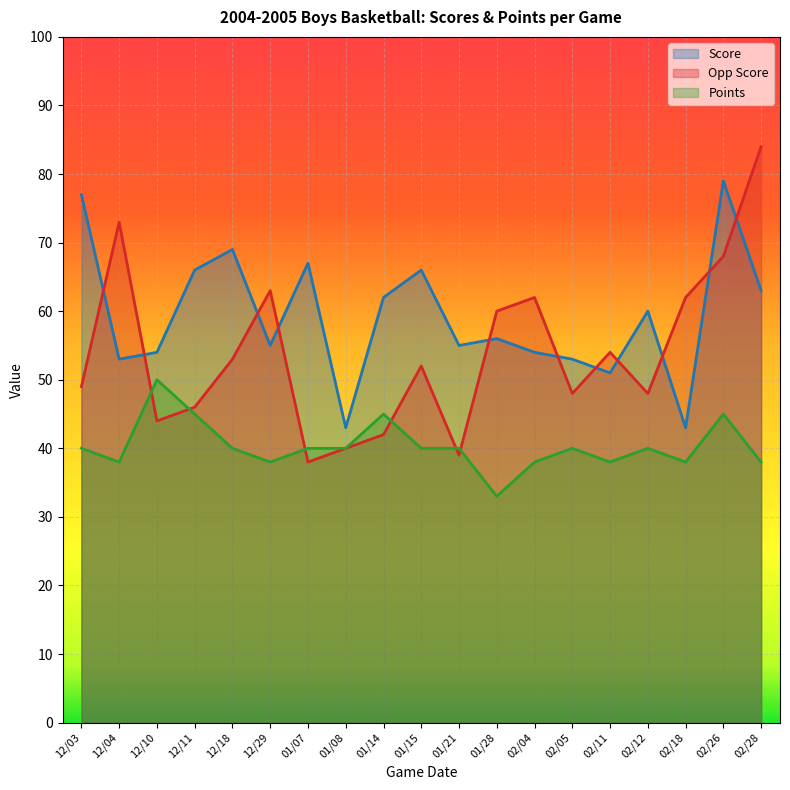

At which category is the sum across all series the highest?

02/26